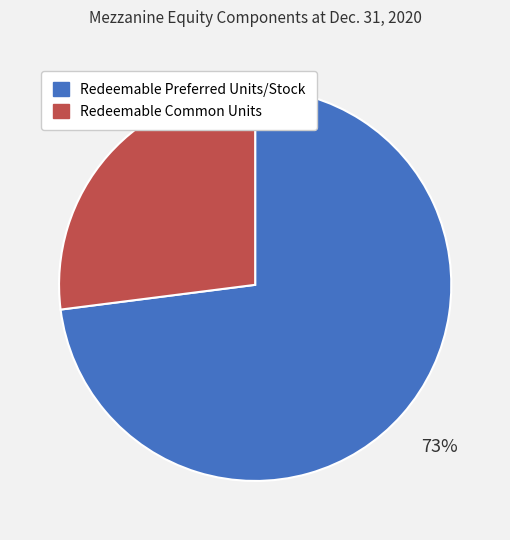

What percentage is the Redeemable Preferred Units/Stock slice, to the nearest percent?

73%